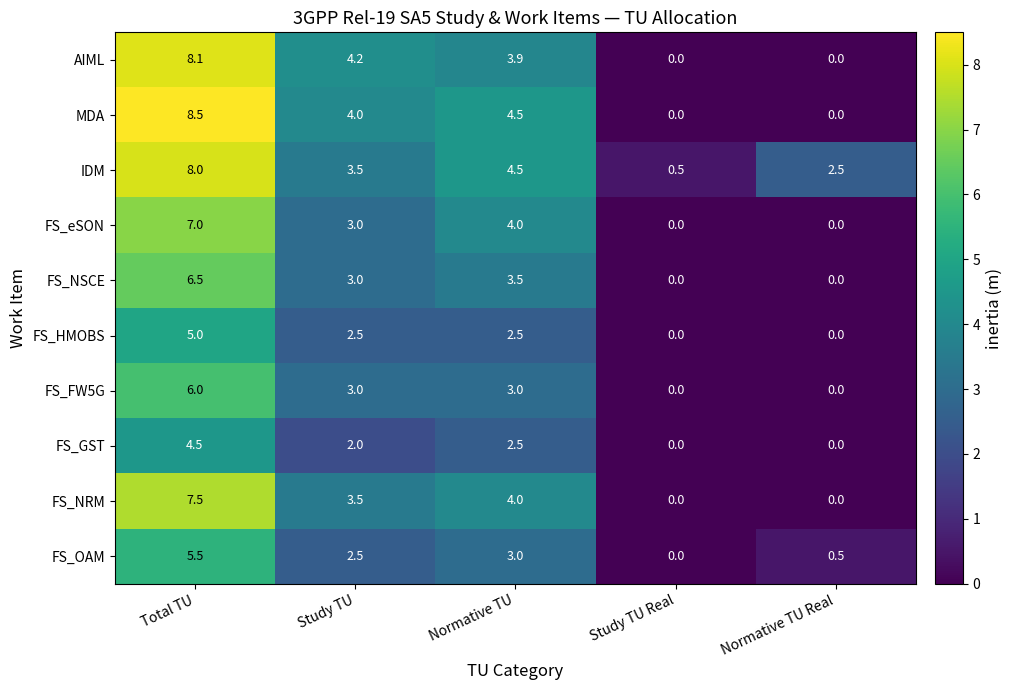

List the series in order of their peak value, highest first.

MDA, AIML, IDM, FS_NRM, FS_eSON, FS_NSCE, FS_FW5G, FS_OAM, FS_HMOBS, FS_GST